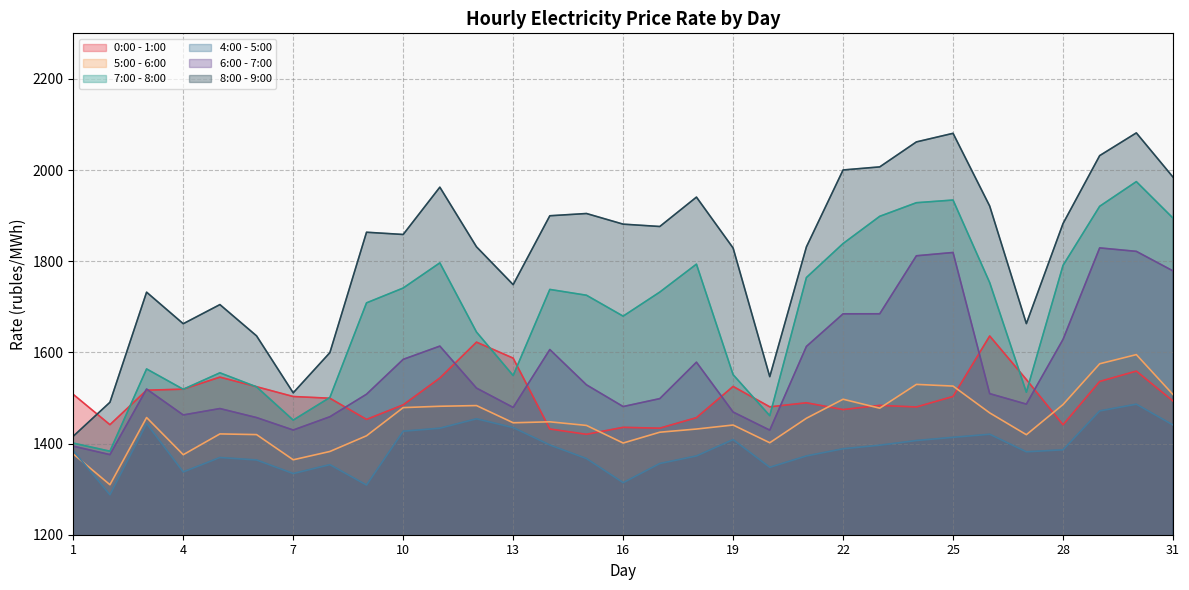

Reading left to right, extract all data points from this chart.

0:00 - 1:00: 1507.8	1441.4	1517.1	1519.3	1545.8	1524.7	1503.2	1499.5	1453.0	1484.9	1543.7	1622.5	1587.4	1432.0	1420.3	1435.6	1433.8	1456.8	1525.3	1480.6	1489.5	1474.6	1483.8	1480.3	1503.4	1636.0	1540.5	1441.1	1536.2	1559.0	1493.3
5:00 - 6:00: 1377.2	1309.7	1457.1	1375.5	1421.2	1419.7	1364.4	1382.6	1417.1	1478.9	1481.8	1483.3	1445.6	1447.7	1439.8	1401.2	1424.9	1431.9	1440.7	1401.8	1455.5	1497.2	1477.6	1529.8	1526.1	1467.3	1419.4	1485.6	1575.1	1595.2	1507.6
7:00 - 8:00: 1401.0	1383.2	1563.7	1519.1	1555.2	1524.4	1451.4	1501.1	1708.7	1741.2	1796.4	1644.7	1549.3	1738.1	1725.4	1679.5	1732.3	1793.6	1551.2	1461.2	1764.3	1838.8	1898.6	1928.4	1934.2	1753.1	1512.6	1790.8	1920.5	1974.7	1894.6
4:00 - 5:00: 1384.6	1287.6	1443.8	1337.7	1369.4	1364.0	1334.2	1353.7	1309.0	1427.1	1433.7	1454.3	1435.0	1396.9	1367.1	1314.2	1356.2	1372.8	1408.7	1347.9	1372.8	1388.6	1396.4	1406.7	1413.7	1420.4	1381.9	1386.3	1471.6	1486.4	1440.7
6:00 - 7:00: 1394.2	1375.7	1519.6	1462.8	1476.8	1457.0	1429.7	1458.8	1508.3	1584.7	1613.8	1521.7	1479.3	1606.3	1528.8	1481.2	1498.6	1578.5	1469.2	1429.4	1613.1	1684.6	1684.7	1812.0	1819.2	1509.5	1486.5	1628.5	1829.3	1821.7	1778.8
8:00 - 9:00: 1416.1	1490.5	1732.1	1662.9	1704.9	1636.2	1511.3	1599.5	1863.6	1858.7	1962.5	1831.6	1748.6	1899.8	1904.7	1881.4	1876.2	1940.7	1829.0	1546.8	1831.5	2000.2	2007.0	2061.8	2080.6	1921.0	1663.2	1882.7	2031.7	2081.6	1984.6